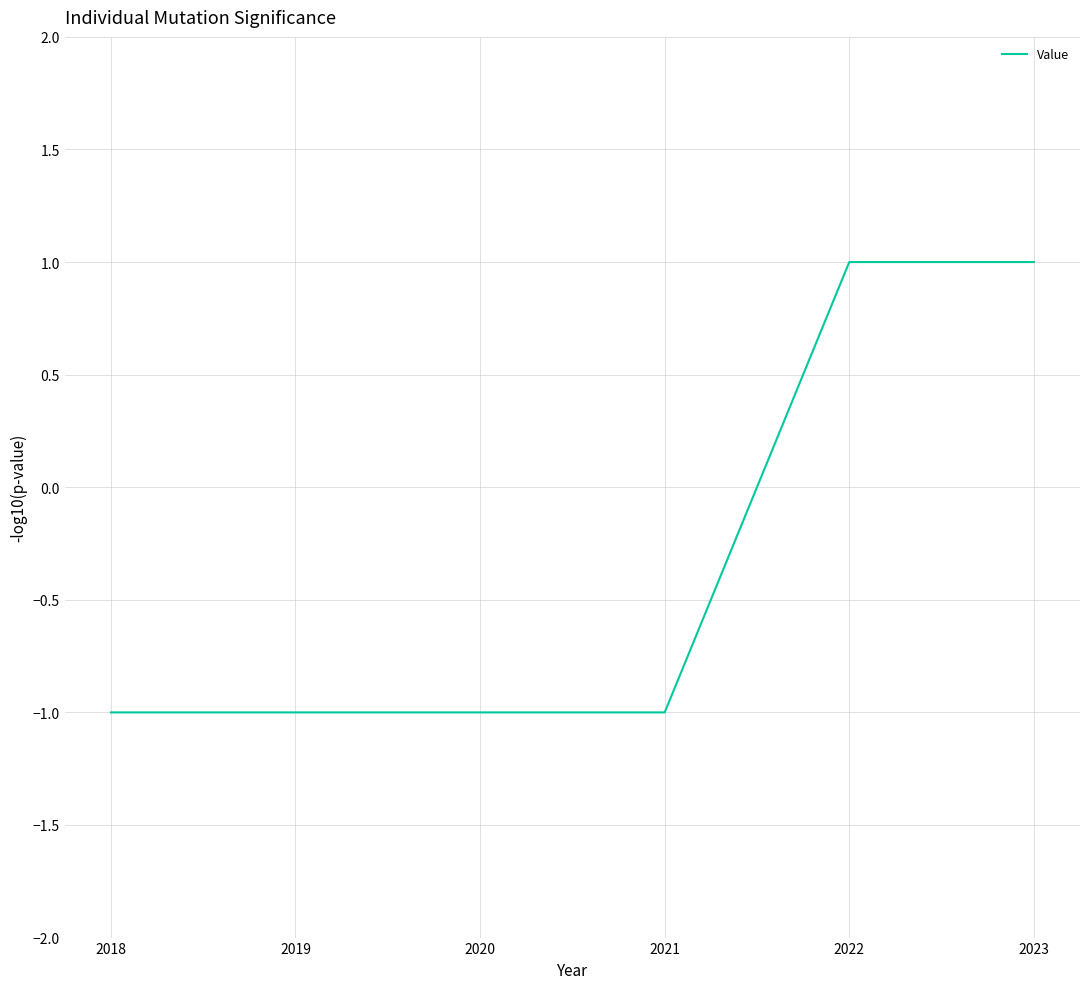

How many positive values are there?

2